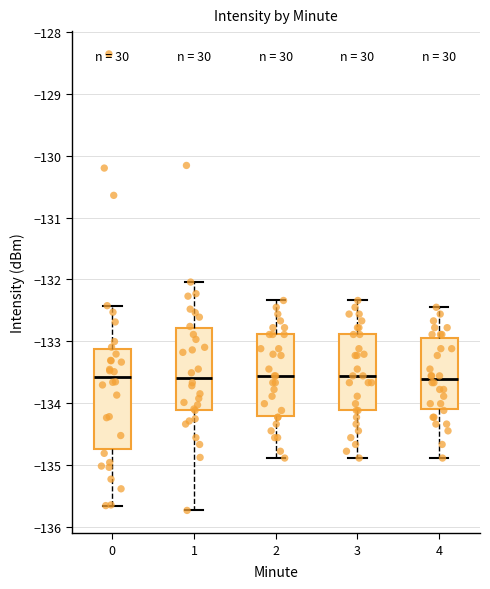

Reading left to right, transcribe this box plot: for each box, give where its median line is, the range the box spans, and where its two whiskers end, as read against the y-axis. The values are not printed on the chart, so give them approximately, as read against the axis.

0: median -133.6, box -134.7 to -133.1, whiskers -135.7 to -132.4
1: median -133.6, box -134.1 to -132.8, whiskers -135.7 to -132.0
2: median -133.6, box -134.2 to -132.9, whiskers -134.9 to -132.3
3: median -133.6, box -134.1 to -132.9, whiskers -134.9 to -132.3
4: median -133.6, box -134.1 to -132.9, whiskers -134.9 to -132.4